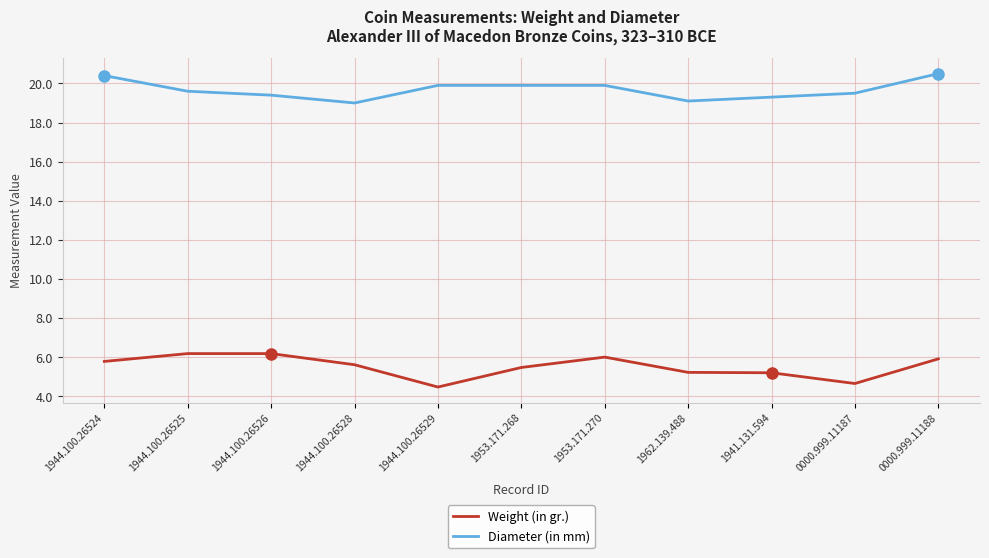

Which series changed the most between 1944.100.26526 and 0000.999.11187?

Weight (in gr.)